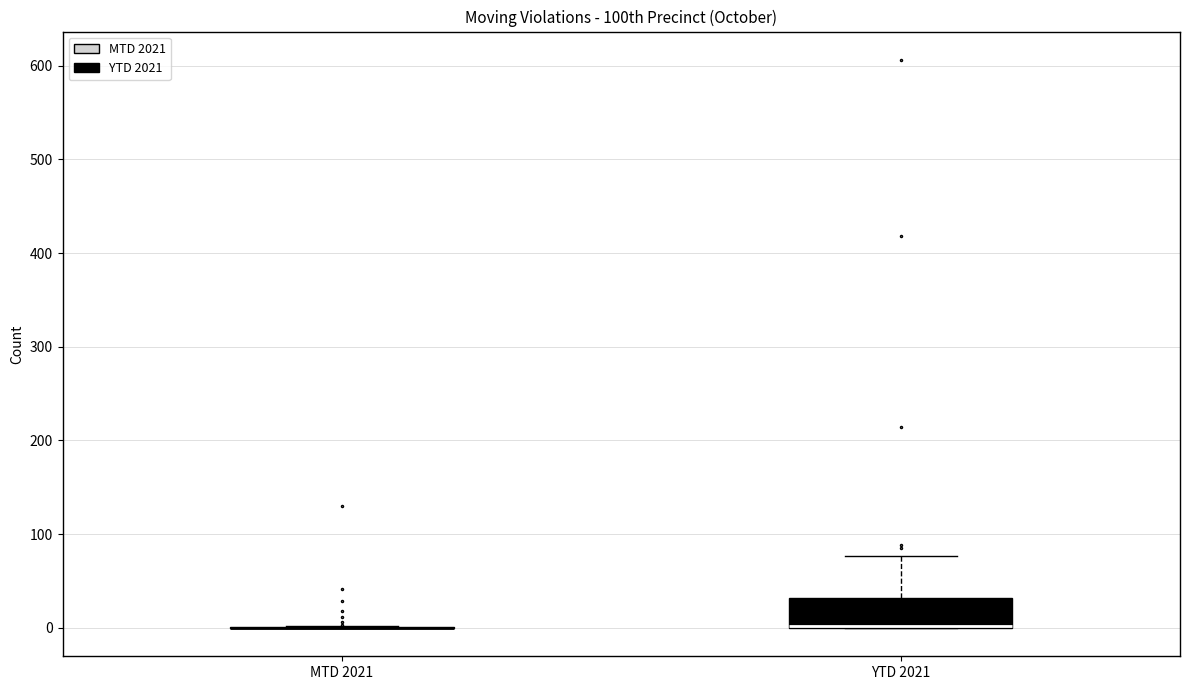

Reading left to right, read every box against the y-axis: the position of its median line, the range the box covers, and the ends of its whiskers. The values are not printed on the chart, so give them approximately, as read against the axis.

MTD 2021: box collapsed to a line at 0, whiskers 0 to 0
YTD 2021: median 0 (drawn on the box's lower edge), box 0 to 30, whiskers 0 to 80